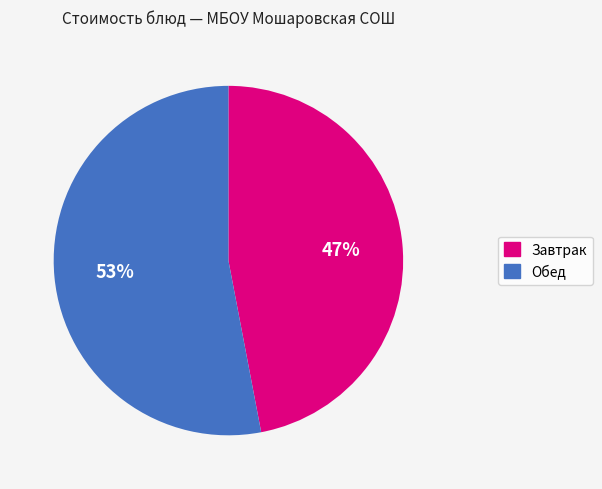

Do Обед and Завтрак together represent more than half of the pie?

Yes